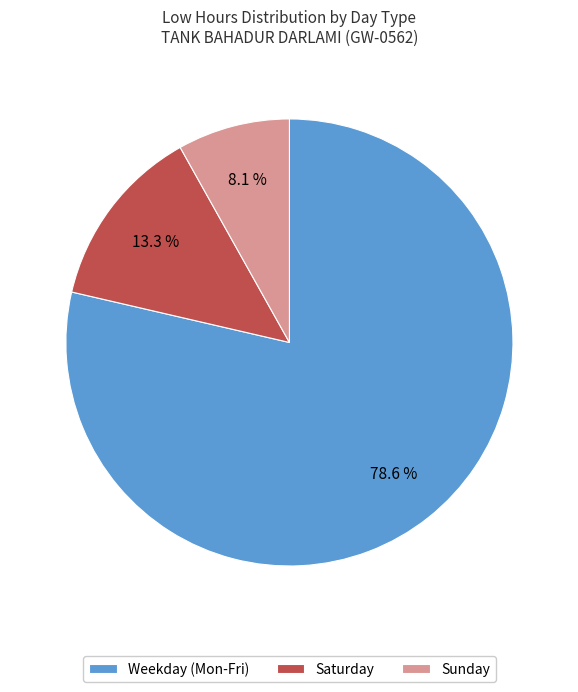

To the nearest percent, what is the average slice percentage?

33%